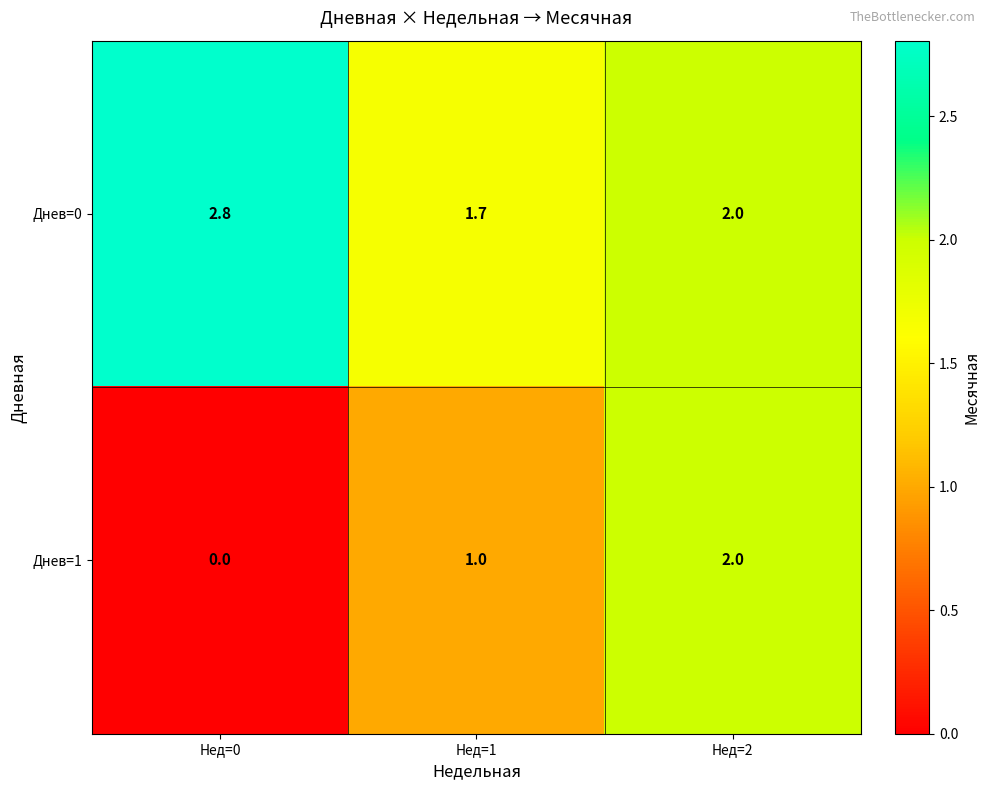

Reading left to right, list all the values displayed in this chart.

Днев=0: Нед=0=2.8	Нед=1=1.7	Нед=2=2.0
Днев=1: Нед=0=0.0	Нед=1=1.0	Нед=2=2.0